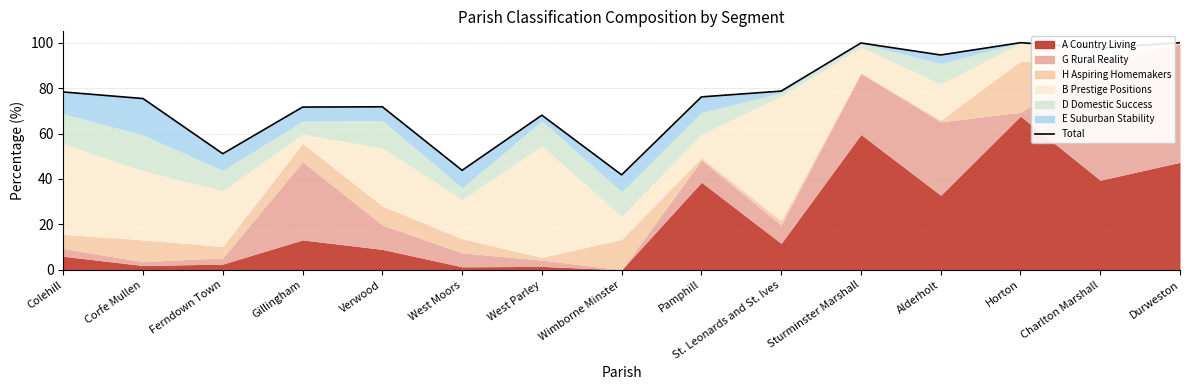

What is the smallest value displayed?

41.8